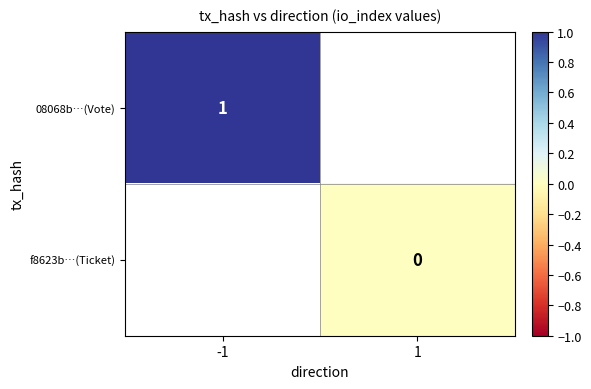

At which category does the chart reach its minimum across all series?

1